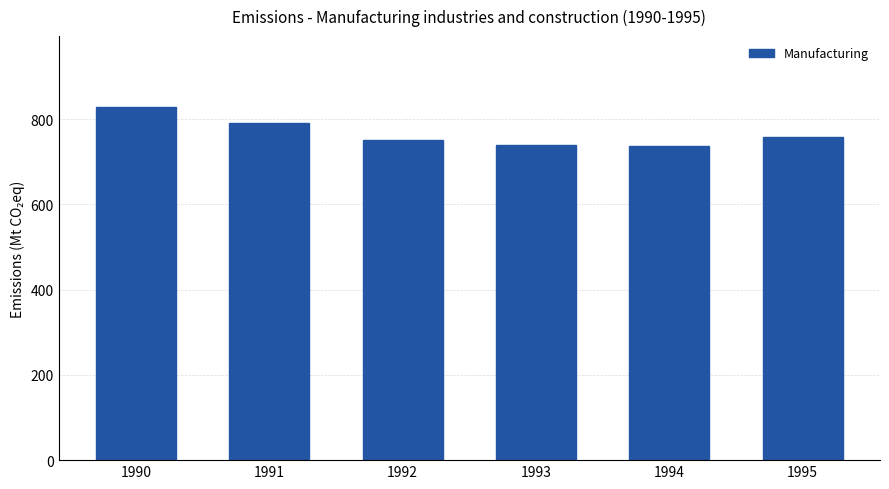

Is it true that the value at 1995 is 756.8?

True